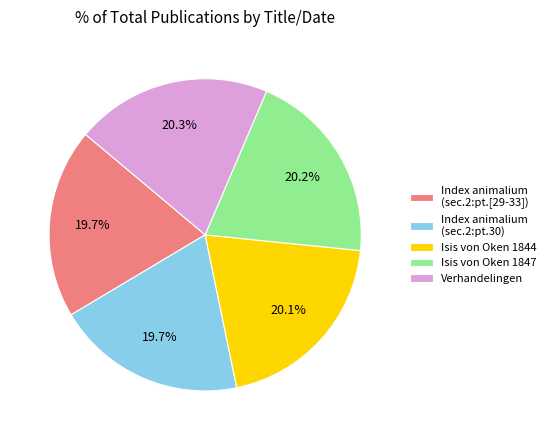

How many segments does this pie chart have?

5